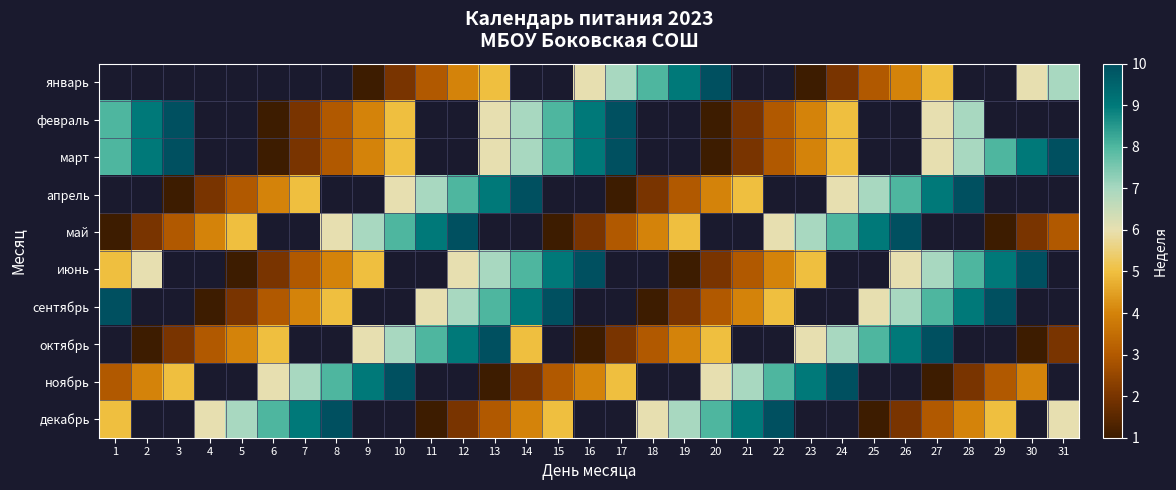

Is the value of ноябрь at 24 greater than the value of январь at 22?

No